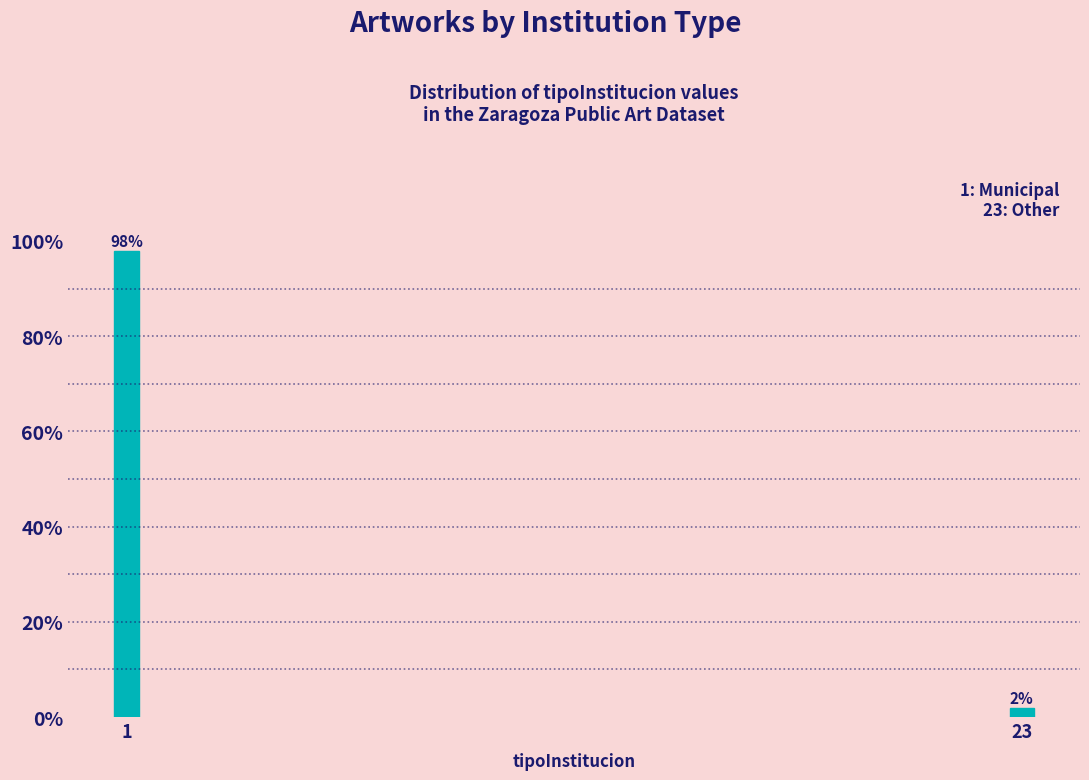

Reading right to left, what are all the values shown in this chart?

23=2	1=98